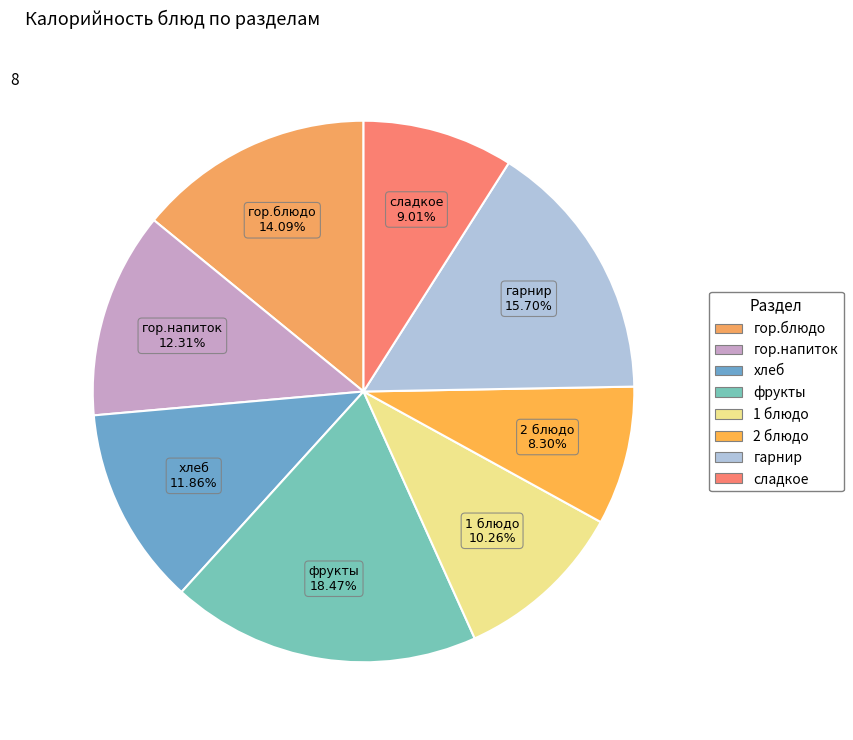

True or false: сладкое accounts for 9% of the total.

True